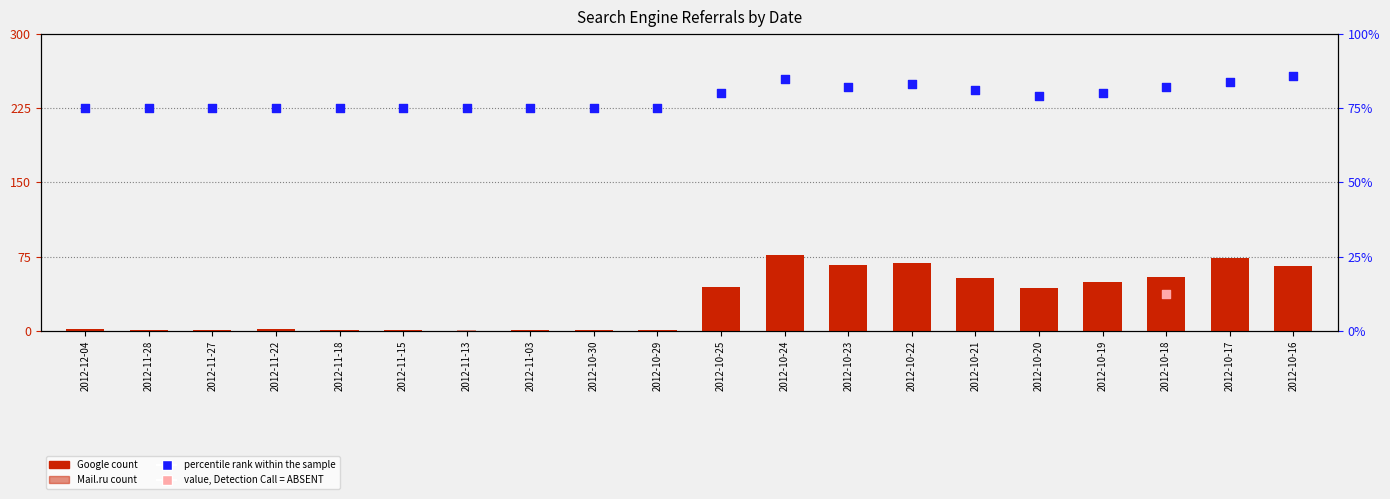

At how many categories does at least one series exceed 7?

20